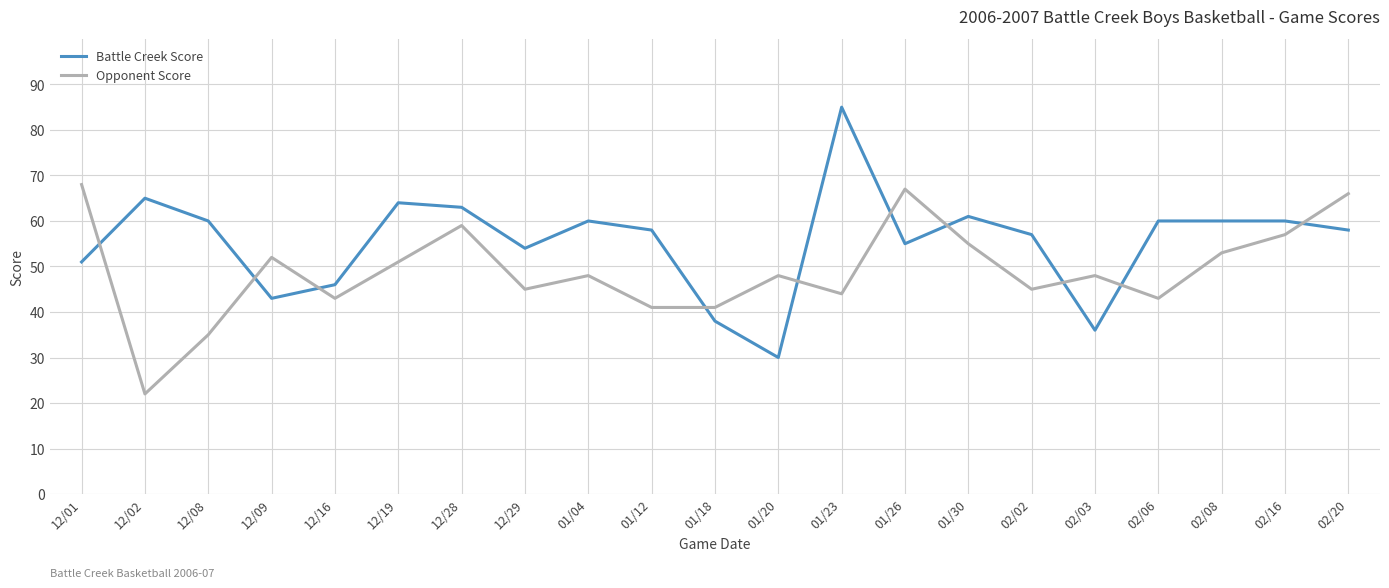

What is the total value across all series at 12/28?

122